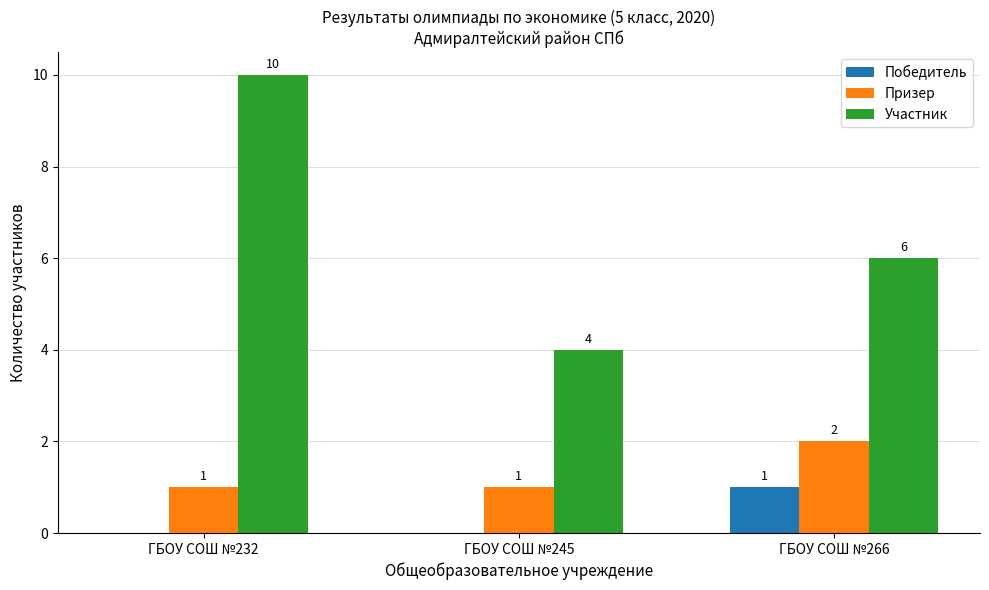

Reading left to right, transcribe all the data shown in this chart.

Победитель: ГБОУ СОШ №232=0	ГБОУ СОШ №245=0	ГБОУ СОШ №266=1
Призер: ГБОУ СОШ №232=1	ГБОУ СОШ №245=1	ГБОУ СОШ №266=2
Участник: ГБОУ СОШ №232=10	ГБОУ СОШ №245=4	ГБОУ СОШ №266=6